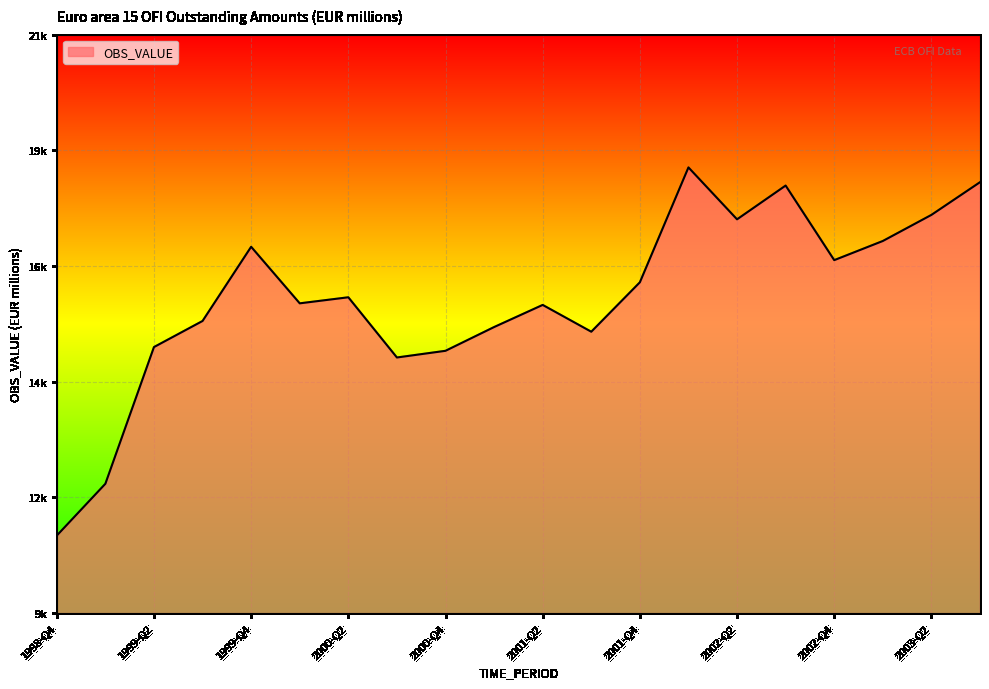

At which label is the value closest to 14583?

2000-Q4